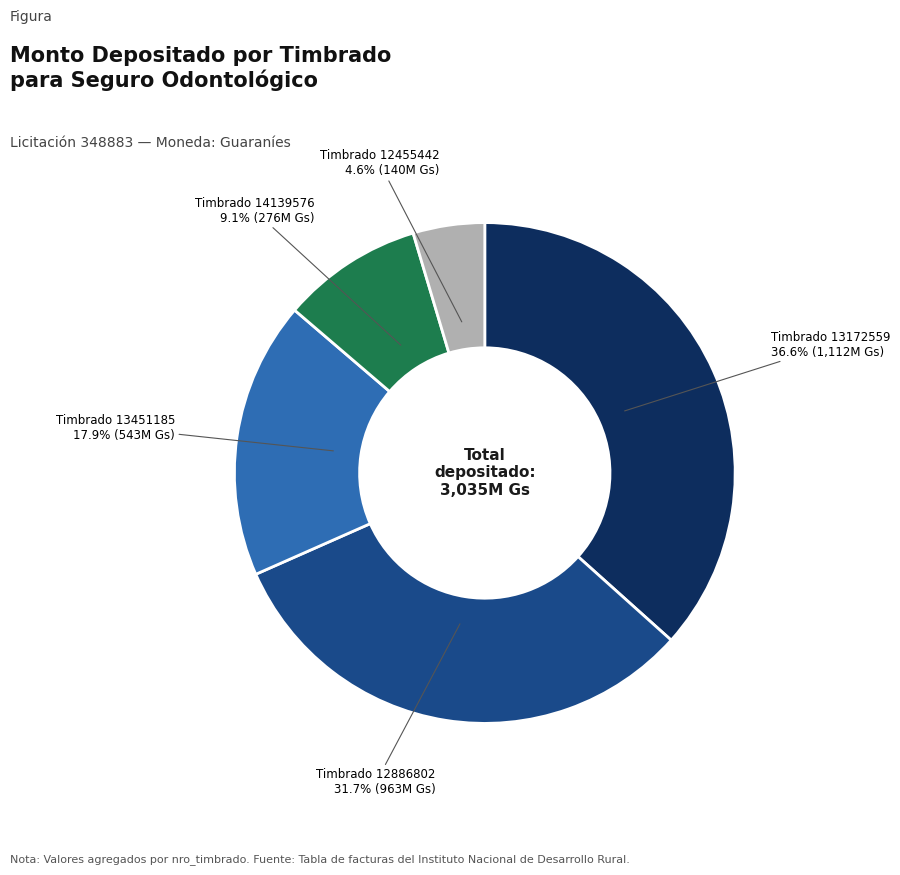

Does any single category account for the majority?

No